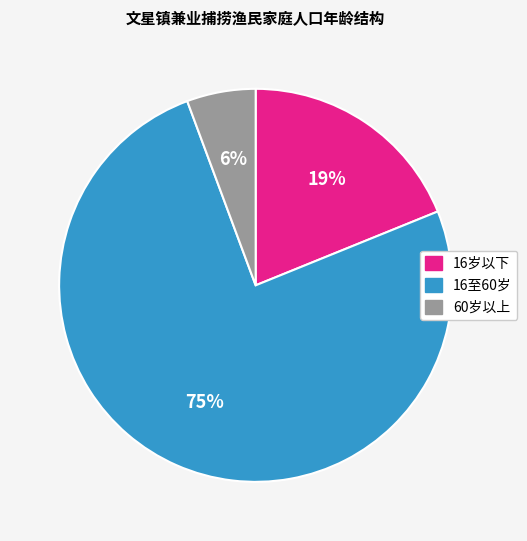

What is the largest slice in the pie chart?

16至60岁